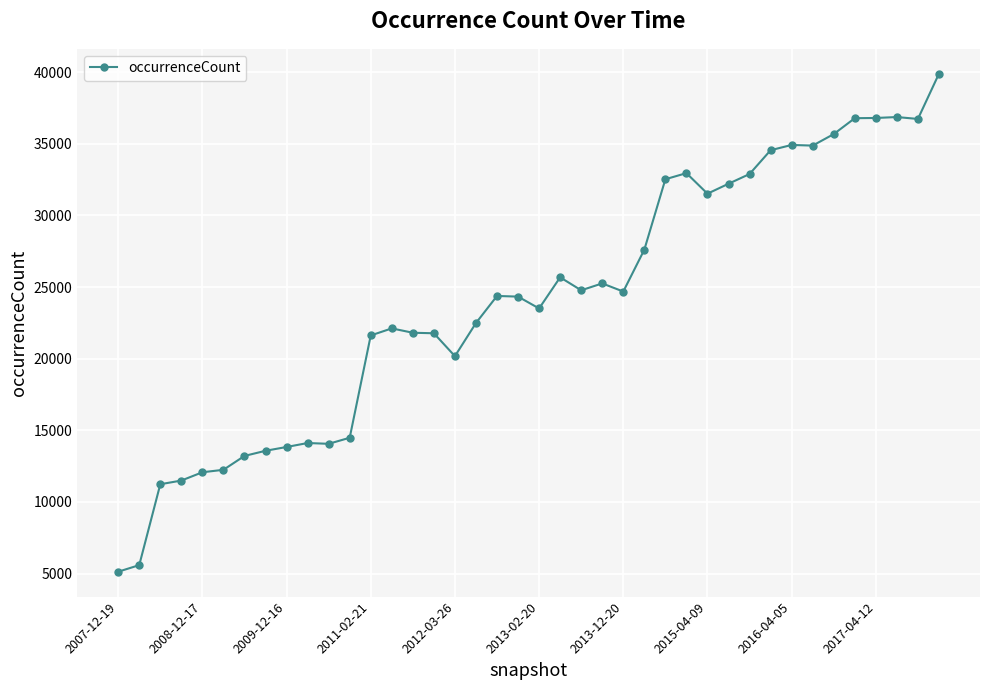

What is the difference between the maximum and minimum values?

34750